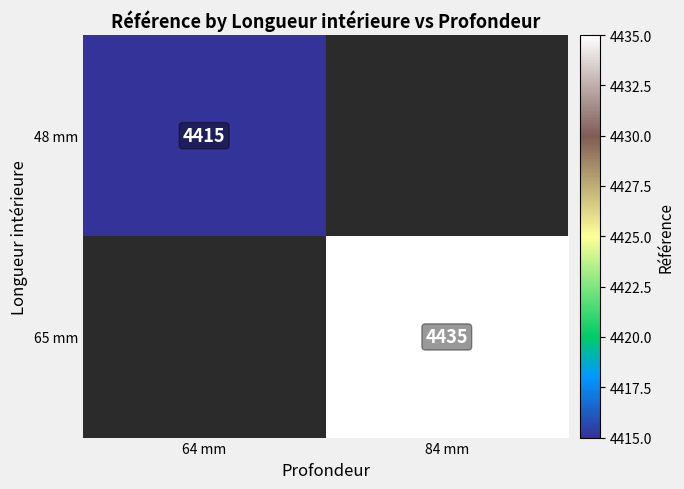

At how many categories does at least one series exceed 4424?

1